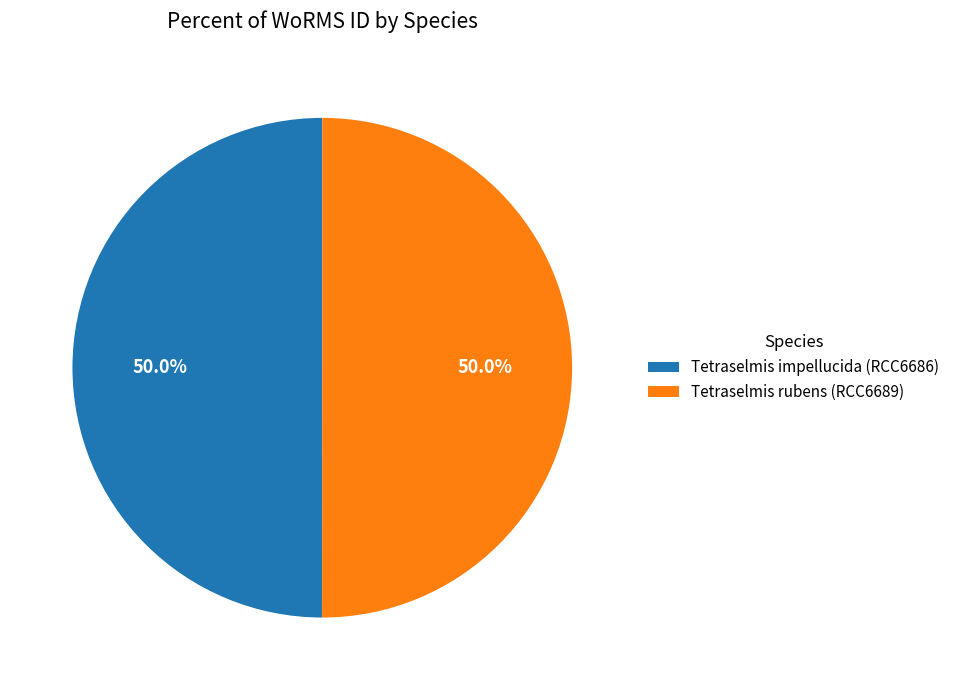

What is the ratio of the value at Tetraselmis impellucida (RCC6686) to the value at Tetraselmis rubens (RCC6689)?

1.0